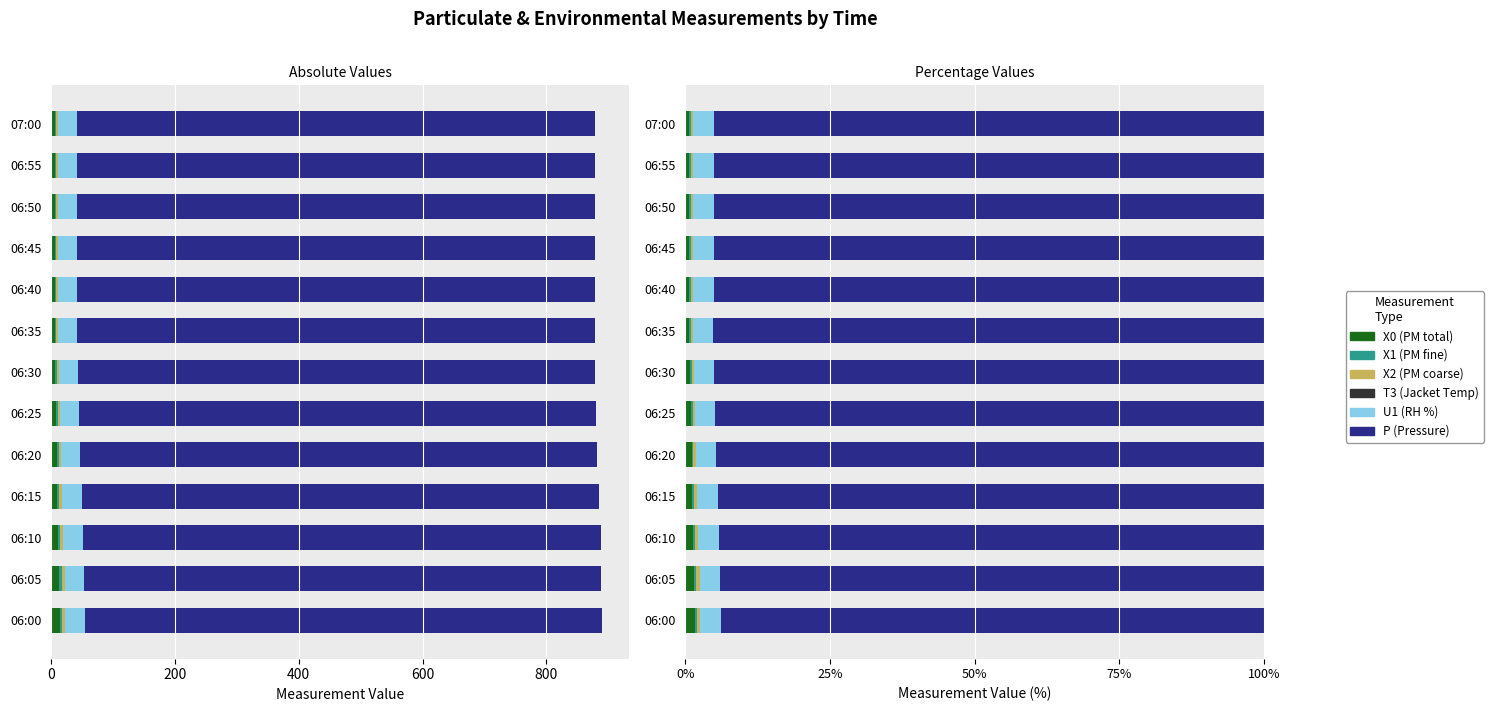

What is the approximate value of X1 (PM fine) at 06:15?

0.4